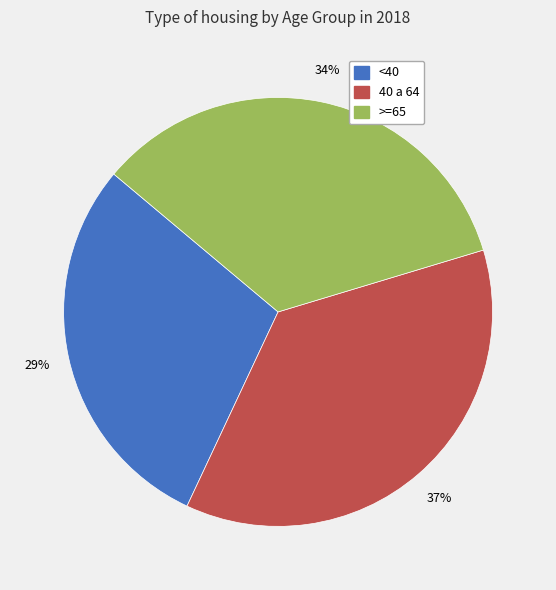

Rank the categories by value from lowest to highest.

<40, >=65, 40 a 64